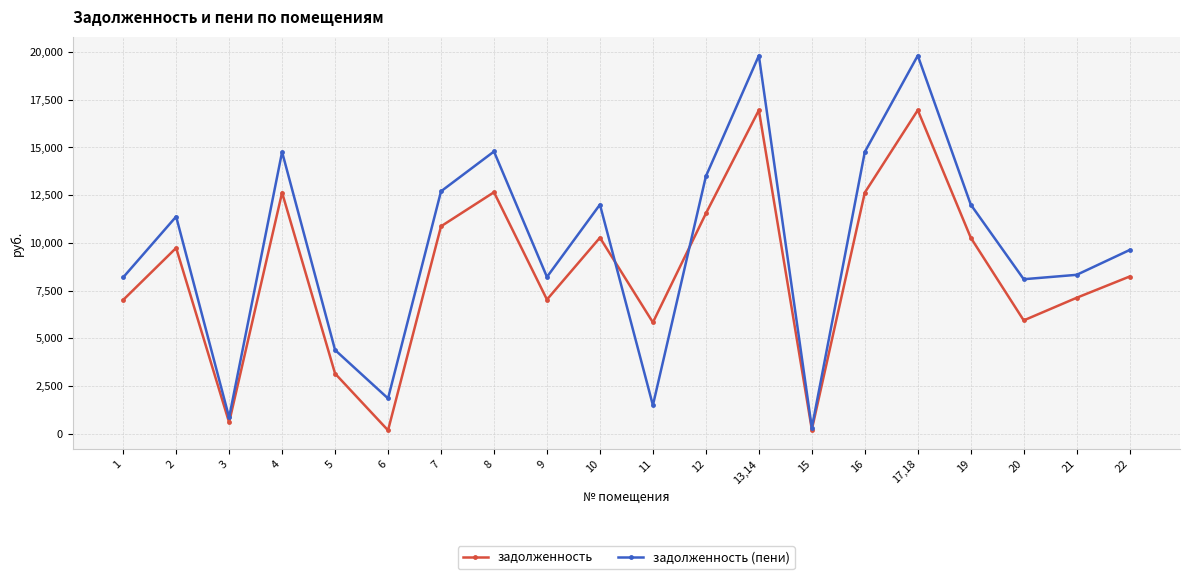

At which category does задолженность reach its first local valley?

3